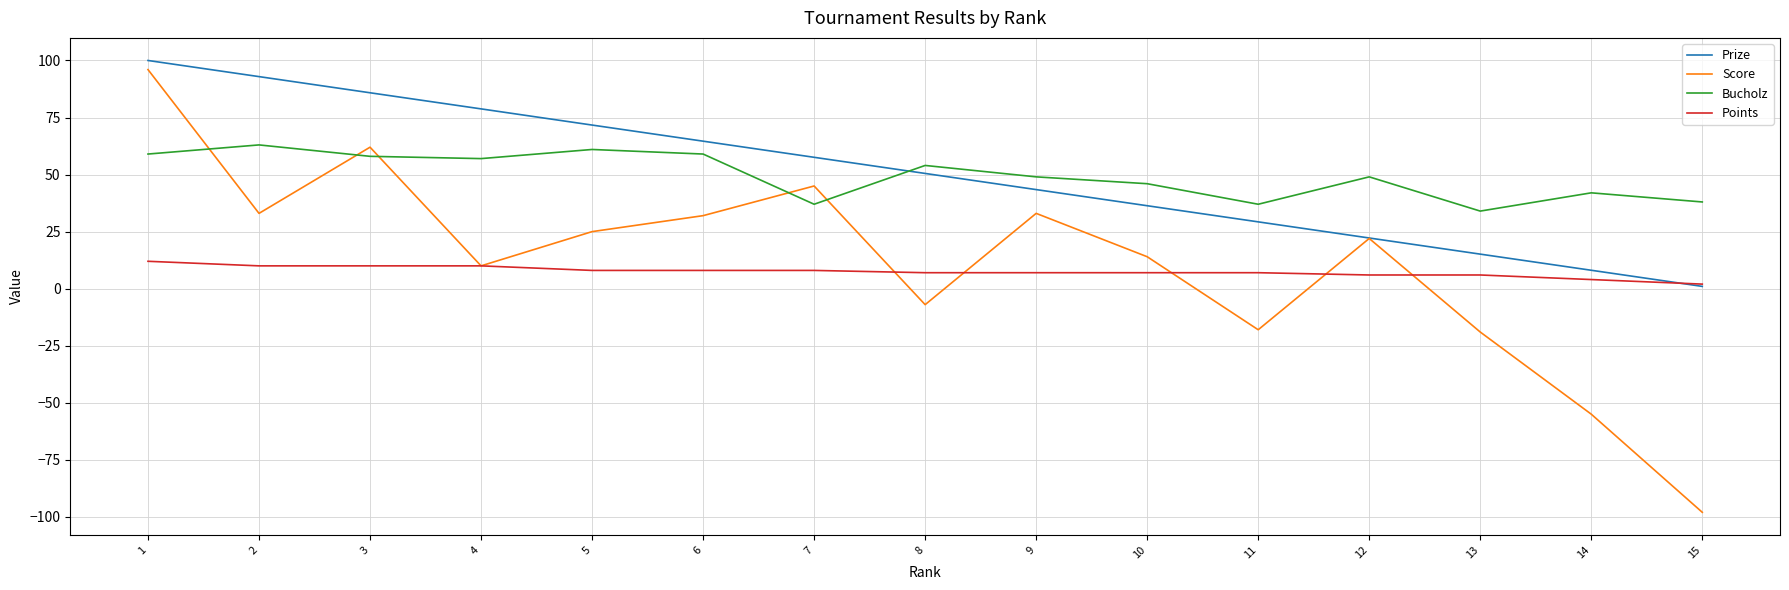

The value of Score at 12 is 14.5. True or false?

False